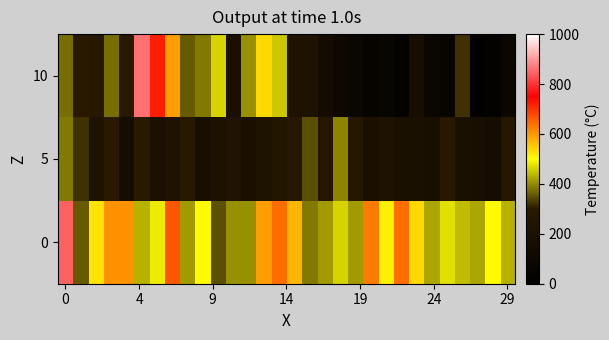

Rank the series by their maximum value, from lowest to highest.

5, 0, 10